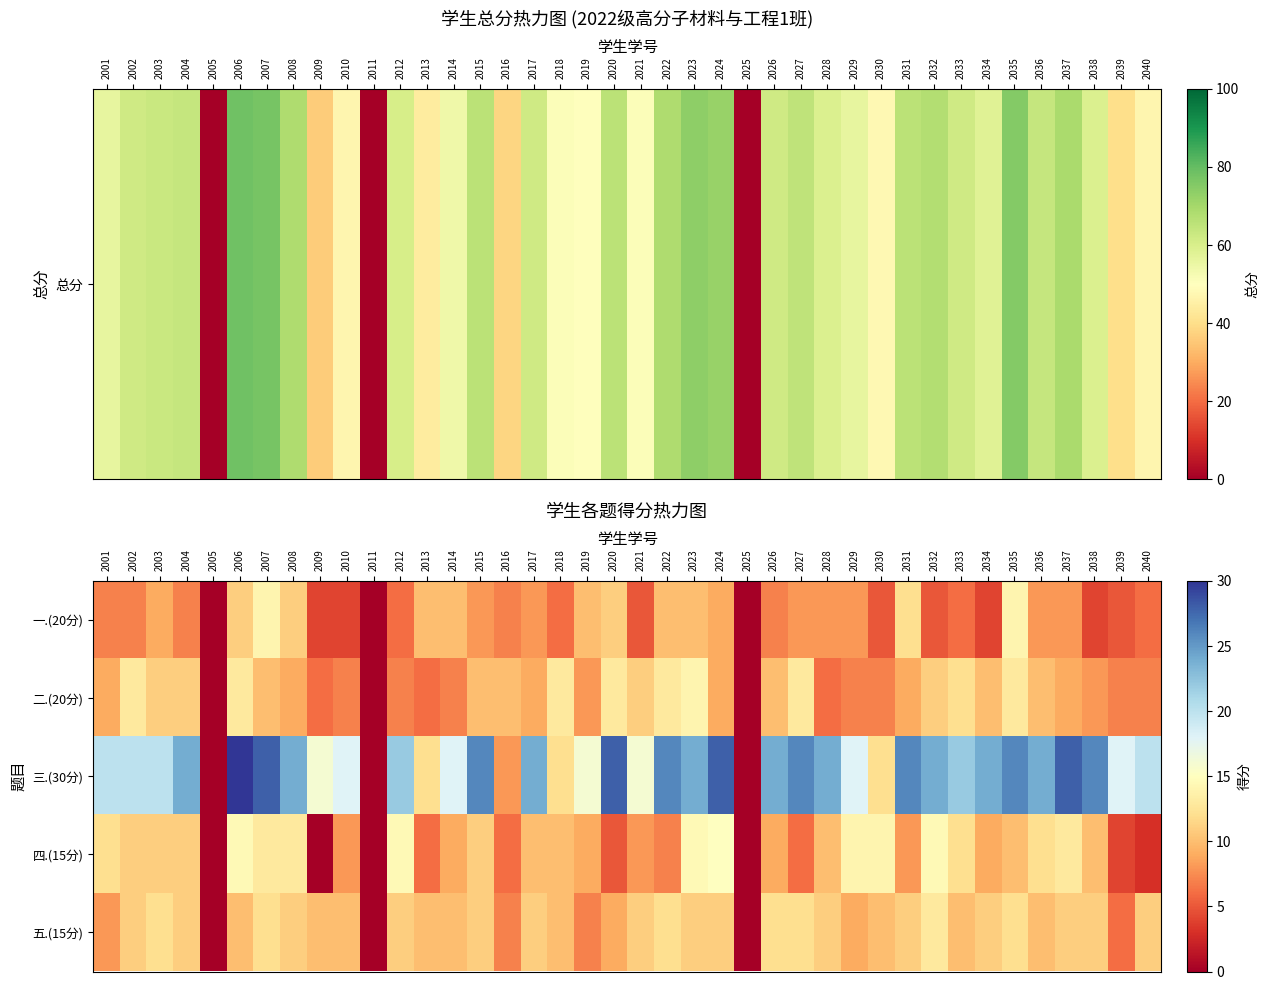

How many distinct data groups are displayed?

5